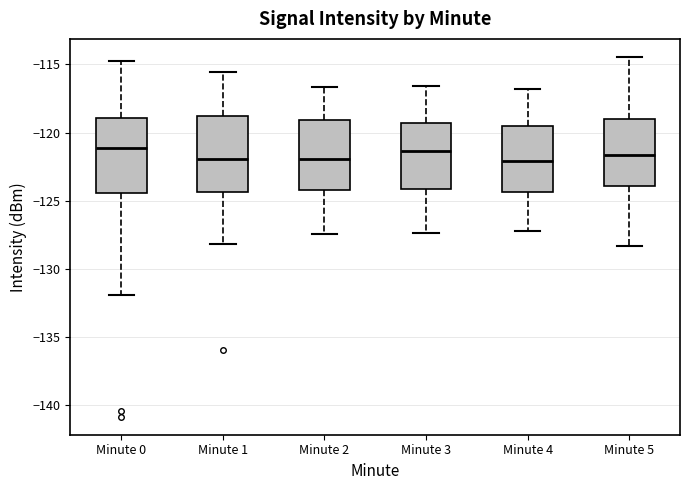

Reading left to right, transcribe this box plot: for each box, give where its median line is, the range the box spans, and where its two whiskers end, as read against the y-axis. The values are not printed on the chart, so give them approximately, as read against the axis.

Minute 0: median -121.0, box -124.5 to -119.0, whiskers -132.0 to -115.0
Minute 1: median -122.0, box -124.5 to -119.0, whiskers -128.0 to -115.5
Minute 2: median -122.0, box -124.0 to -119.0, whiskers -127.5 to -116.5
Minute 3: median -121.5, box -124.0 to -119.5, whiskers -127.5 to -116.5
Minute 4: median -122.0, box -124.5 to -119.5, whiskers -127.0 to -117.0
Minute 5: median -121.5, box -124.0 to -119.0, whiskers -128.5 to -114.5